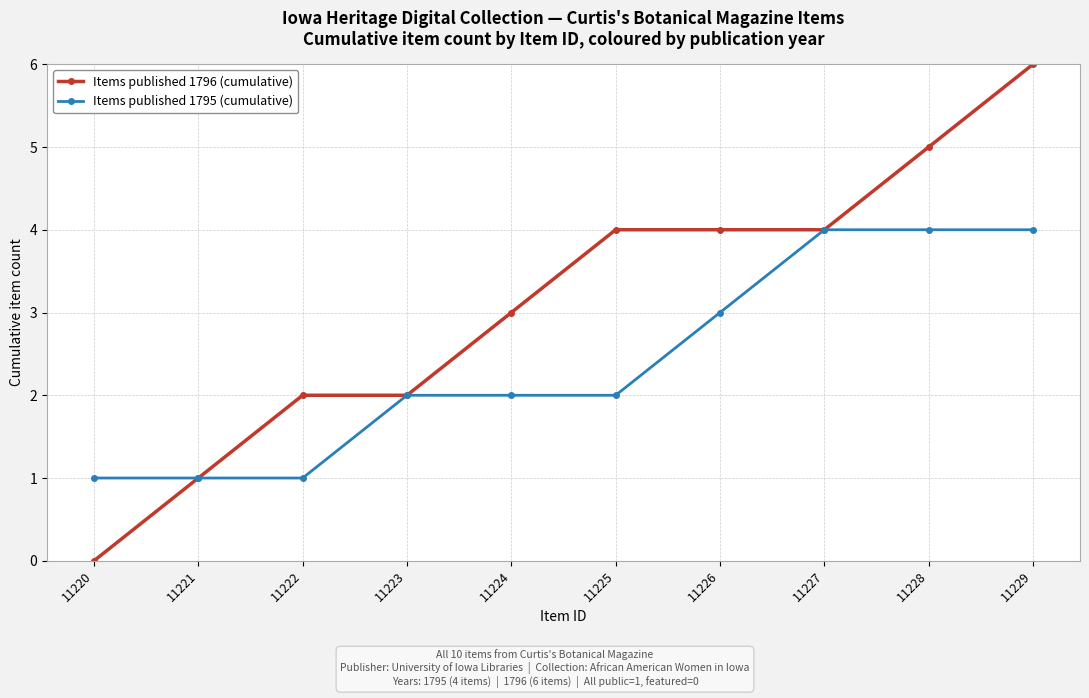

What is the value of the Items published 1796 (cumulative) point at the 2nd from the left?

1